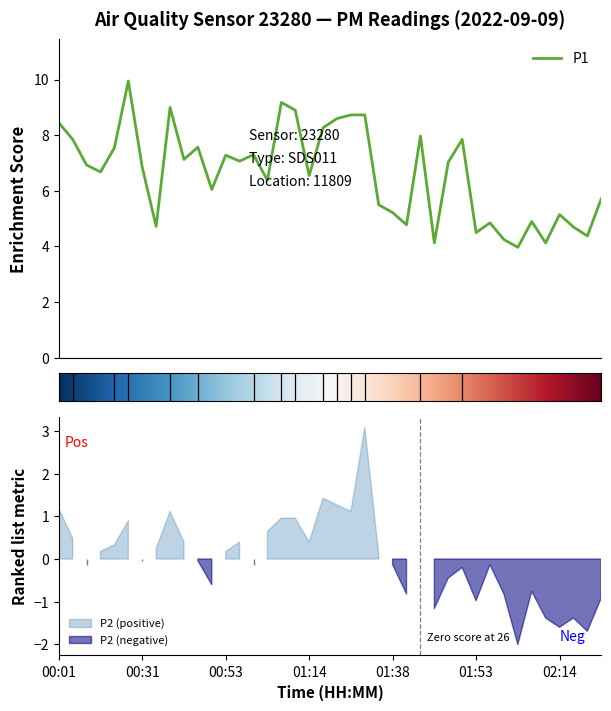

At which label does the data first exceed 6?

00:01